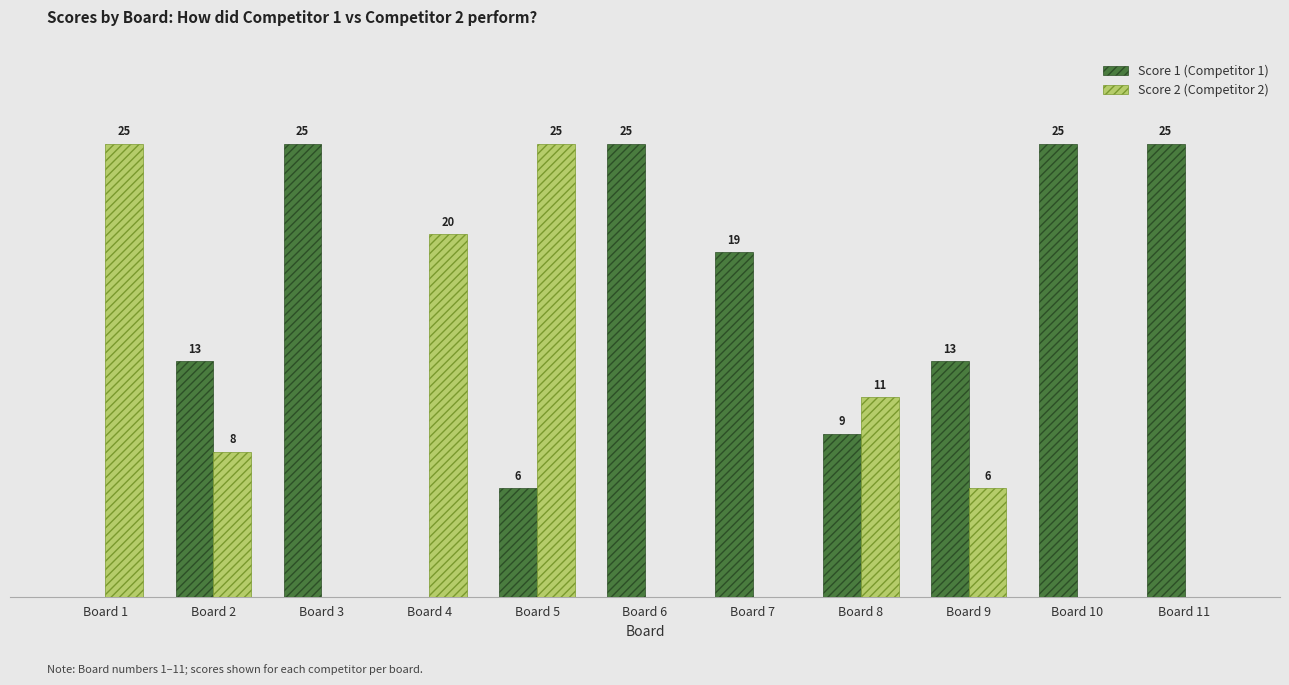

At which label is Score 2 (Competitor 2) closest to 12?

Board 8